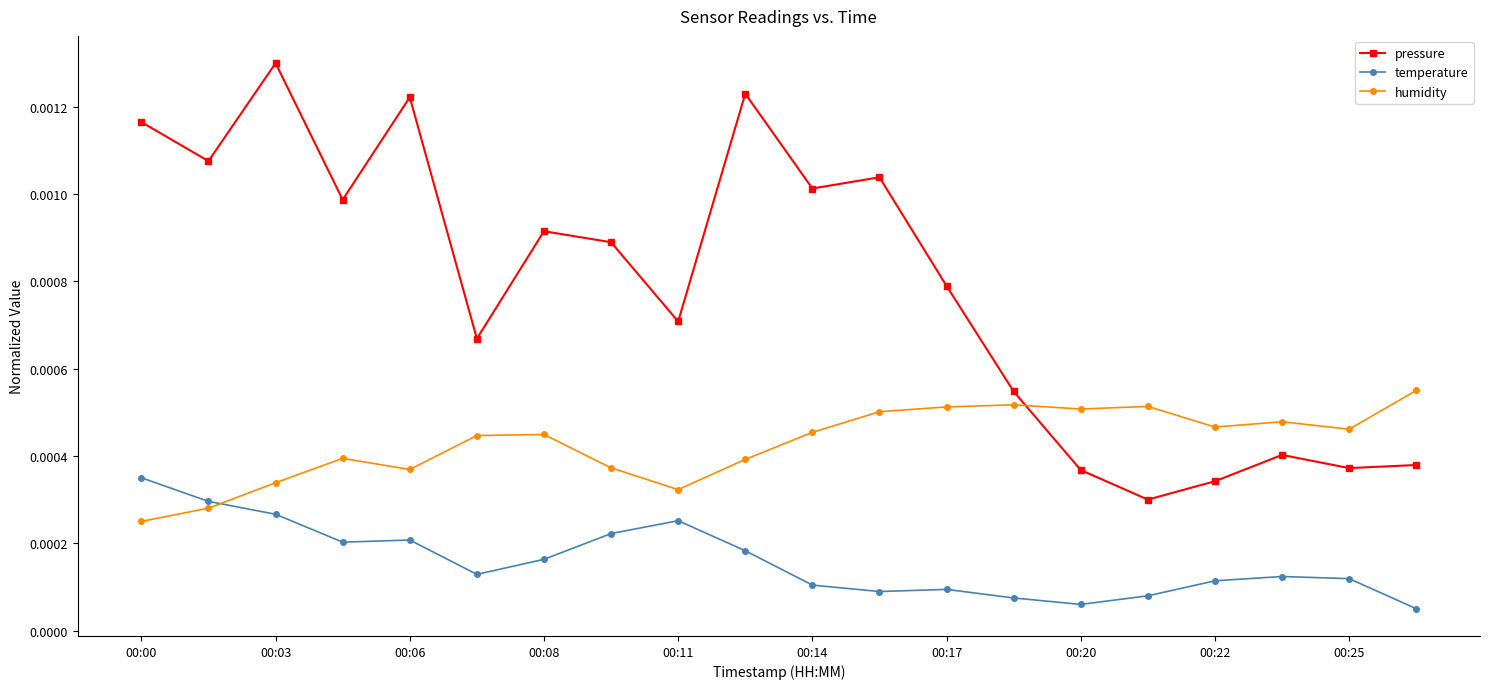

True or false: pressure and temperature cross at least once.

False